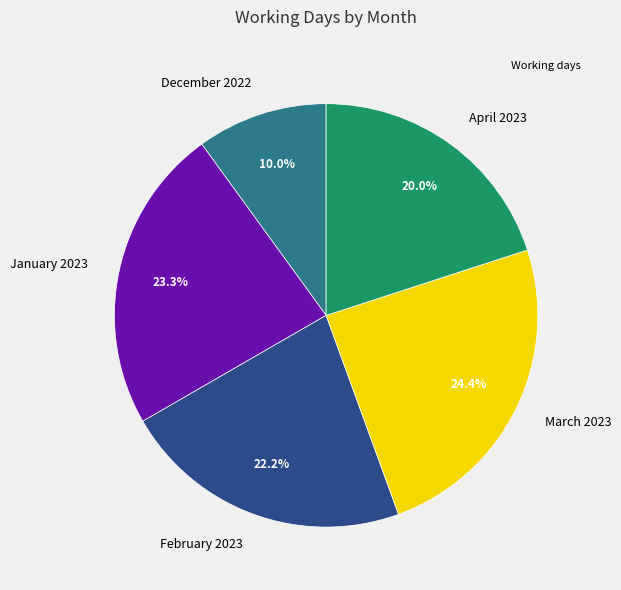

Does March 2023 account for over 50% of the chart?

No